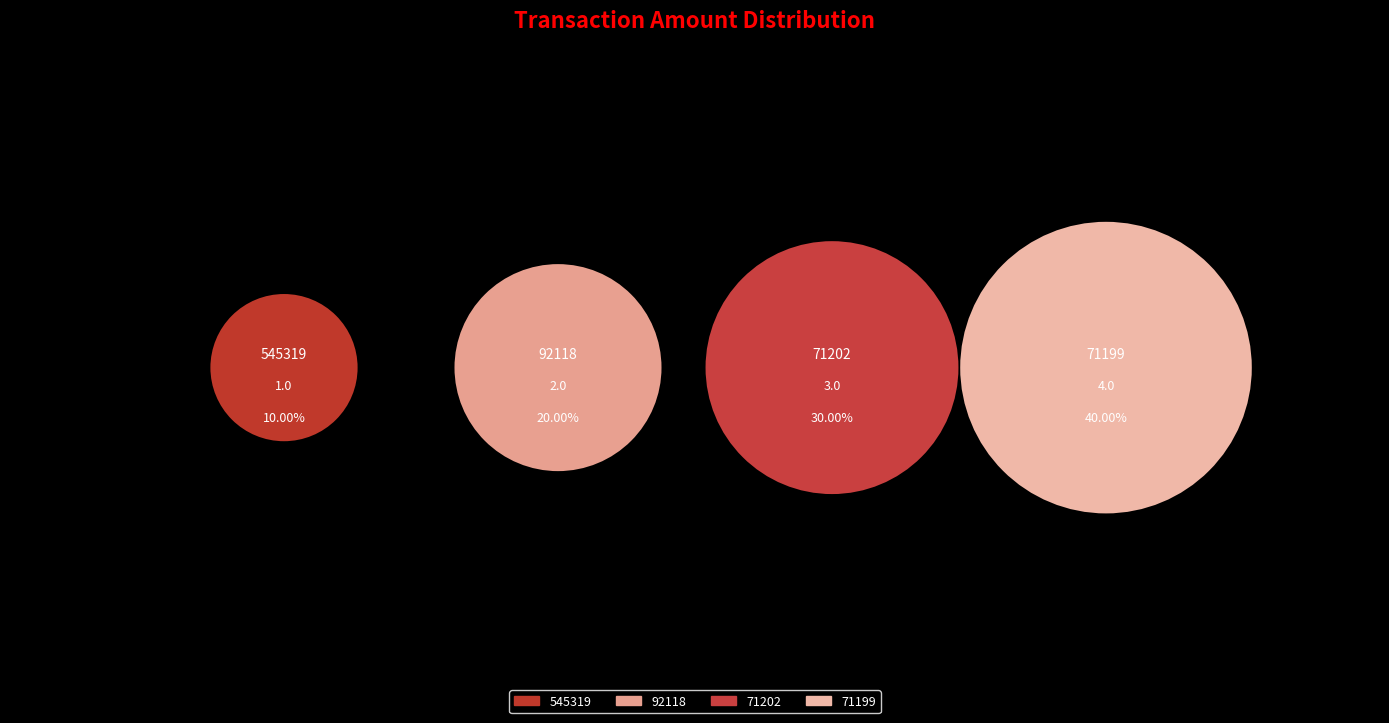

Is it true that 71199 is 40% of the pie?

True